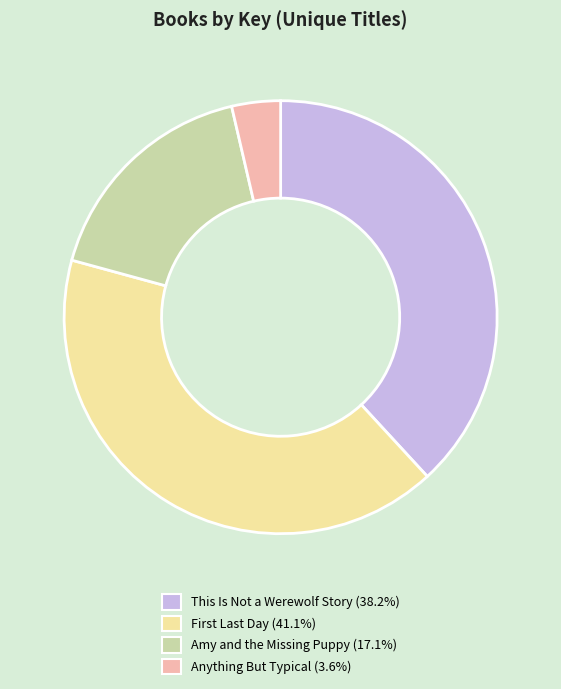

How many segments does this pie chart have?

4